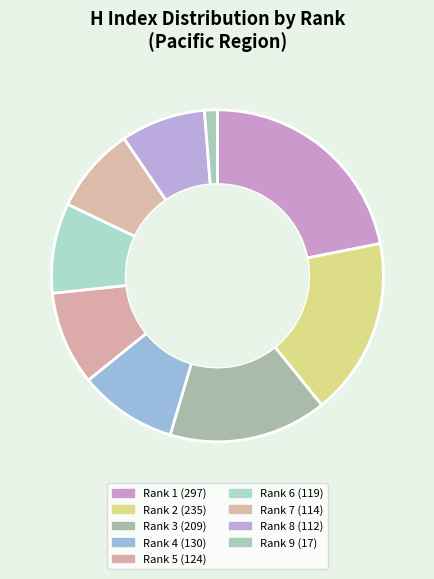

Which category has the smallest portion of the pie?

Rank 9